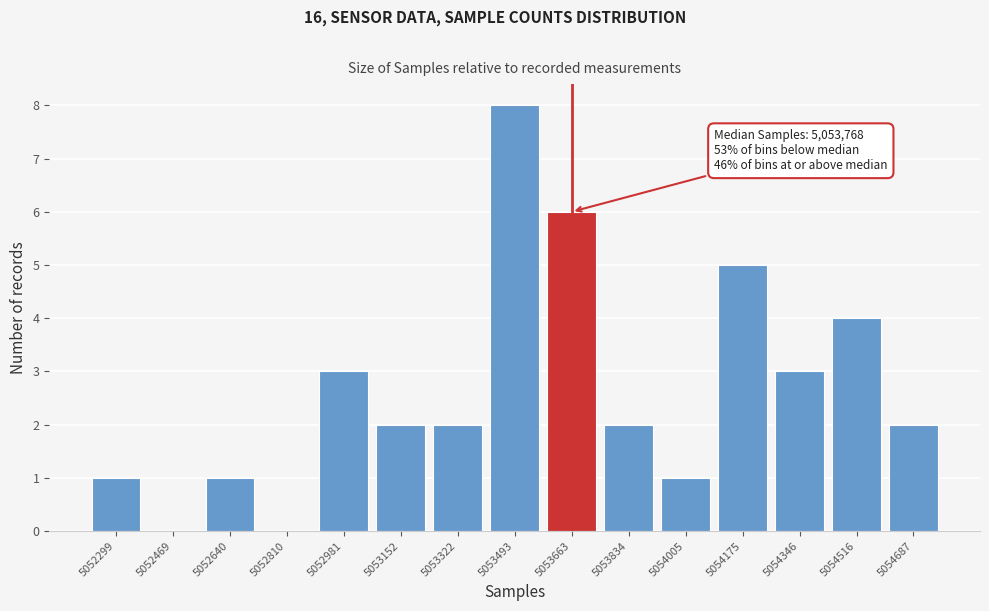

Reading right to left, list all the values displayed in this chart.

5054687=2	5054516=4	5054346=3	5054175=5	5054005=1	5053834=2	5053663=6	5053493=8	5053322=2	5053152=2	5052981=3	5052810=0	5052640=1	5052469=0	5052299=1